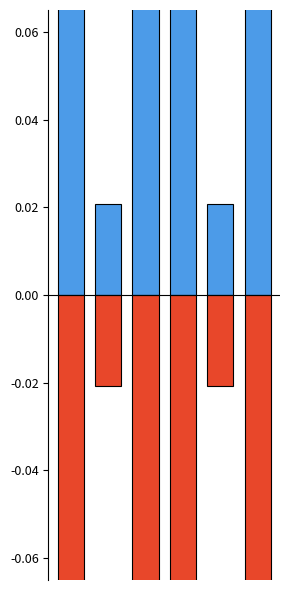

Reading right to left, extract all data points from this chart.

Positive: 5=0.4	4=0.0	3=0.3	2=0.2	1=0.0	0=0.1
Negative: 5=-0.4	4=-0.0	3=-0.3	2=-0.2	1=-0.0	0=-0.1